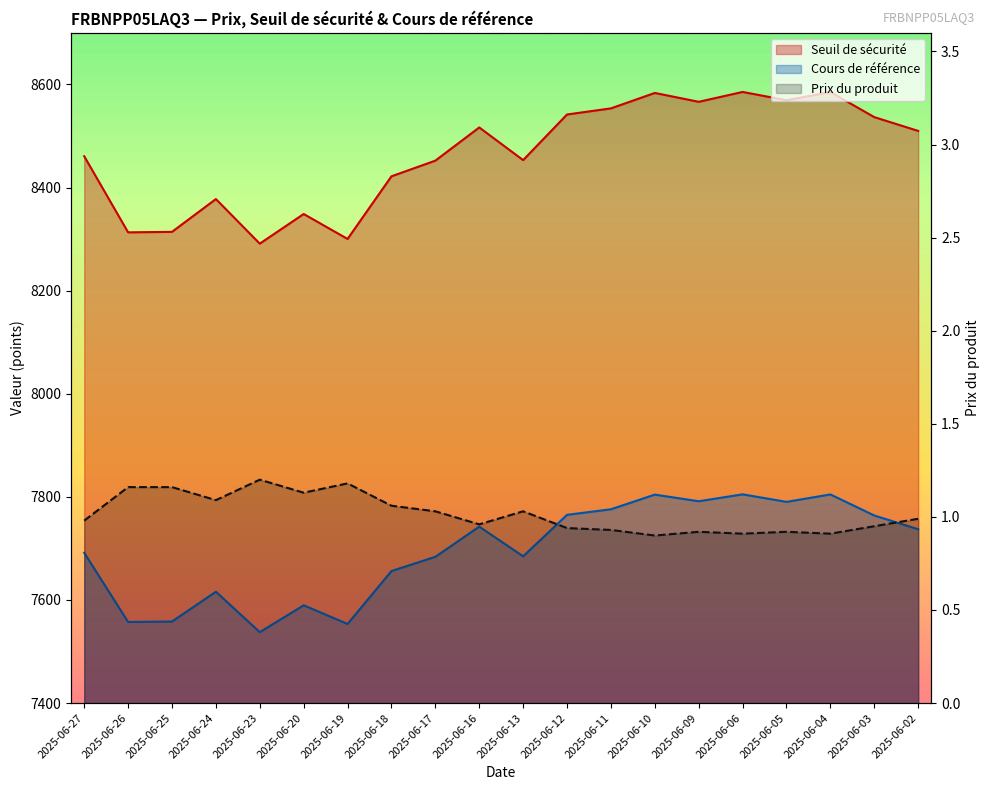

What is the difference between the values at 2025-06-11 and 2025-06-17?

0.1